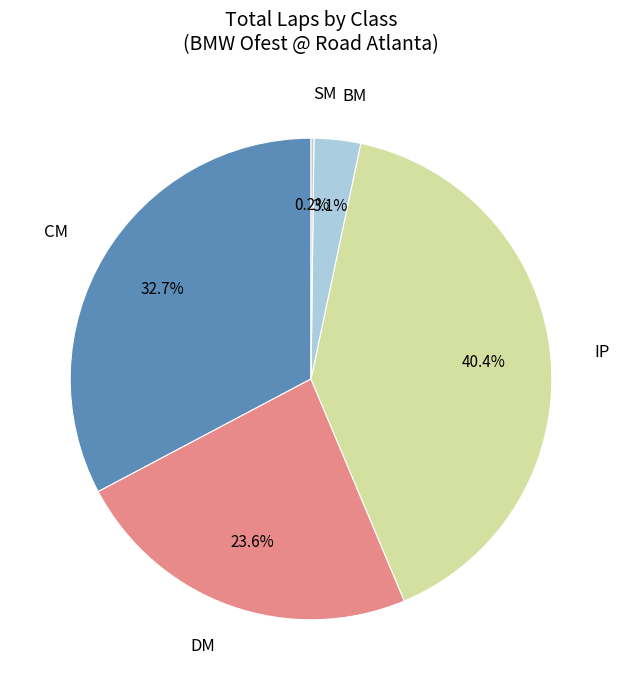

To the nearest percent, what percentage of the pie is BM?

3%